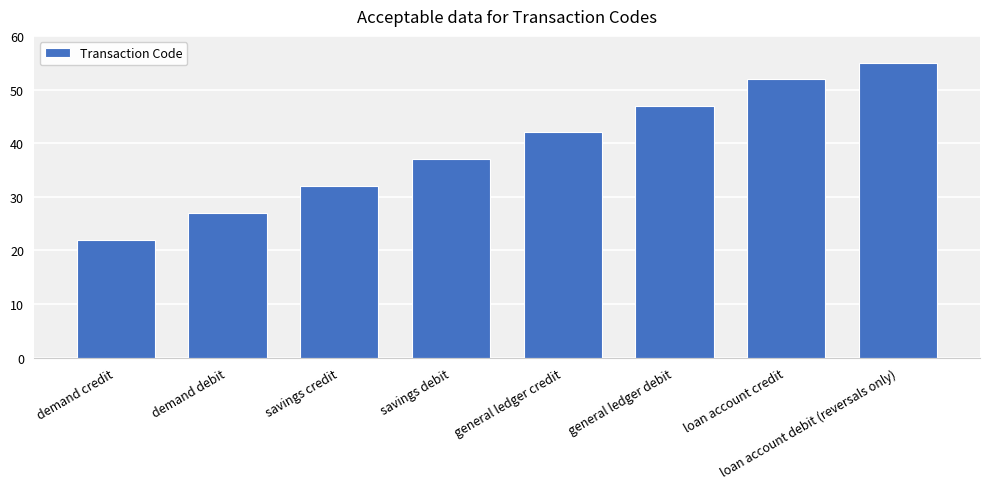

What is the sum of all values?

314